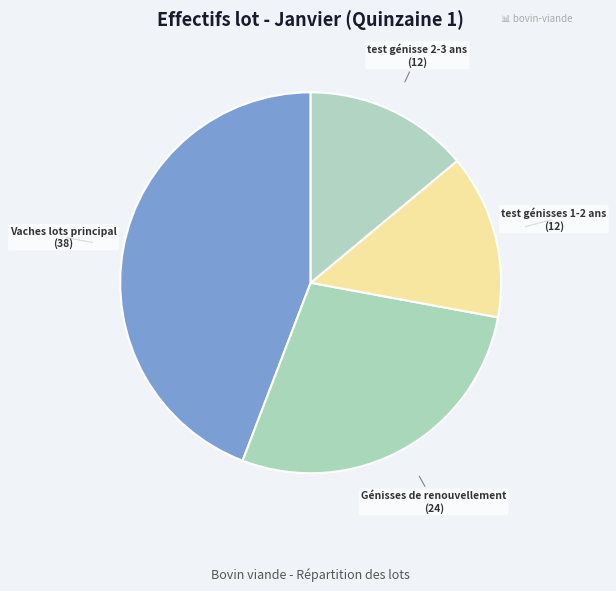

Is the sum of Vaches lots principal and test génisse 2-3 ans greater than half?

Yes